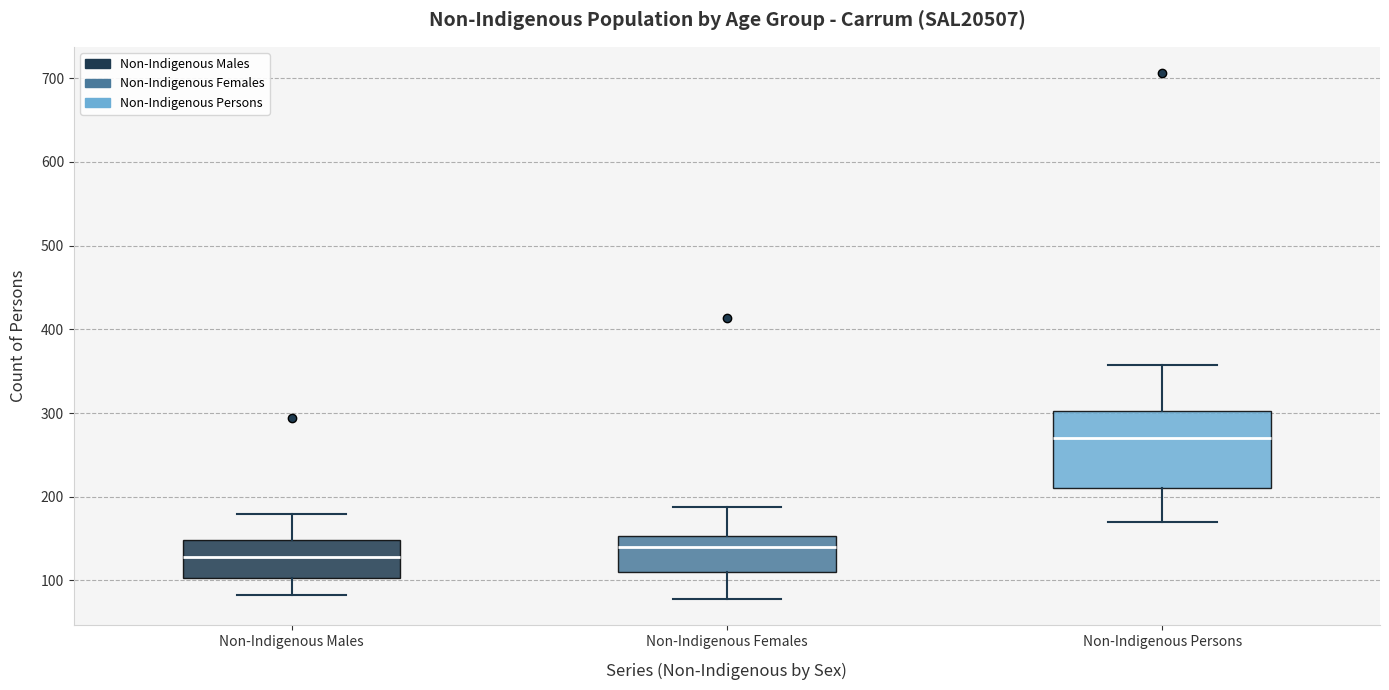

Reading left to right, read every box against the y-axis: the position of its median line, the range the box covers, and the ends of its whiskers. The values are not printed on the chart, so give them approximately, as read against the axis.

Non-Indigenous Males: median 130, box 100 to 150, whiskers 80 to 180
Non-Indigenous Females: median 140, box 110 to 150, whiskers 80 to 190
Non-Indigenous Persons: median 270, box 210 to 300, whiskers 170 to 360